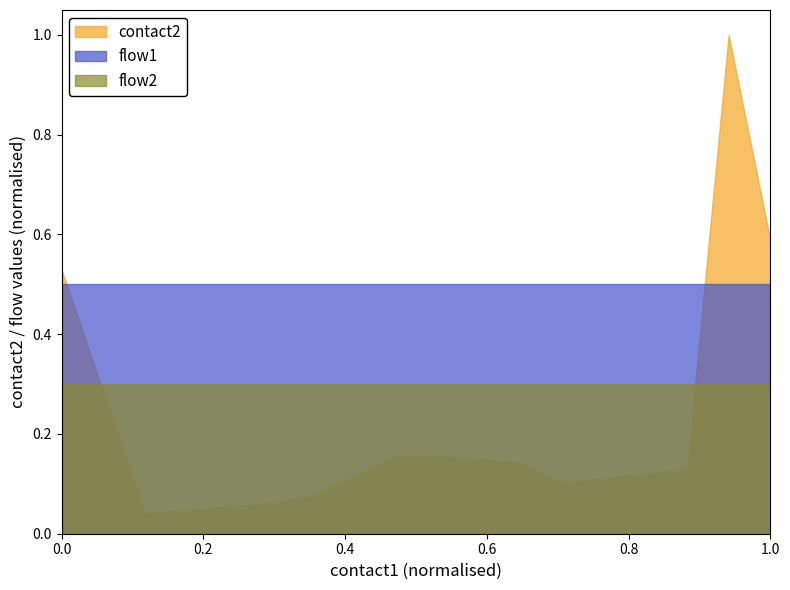

Rank the series at 1.0 from lowest to highest value.

flow2, flow1, contact2